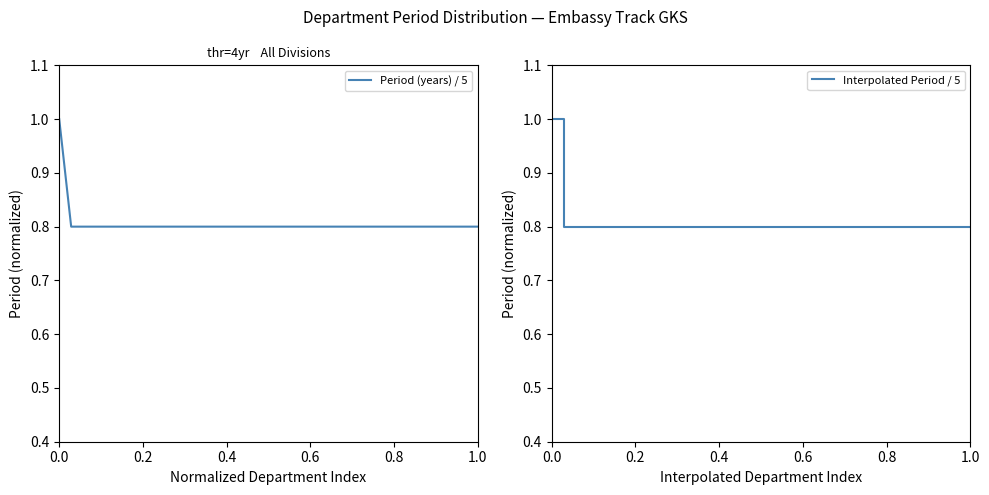

Rank the series at 0.0 from lowest to highest value.

Period (years) / 5, Interpolated Period / 5